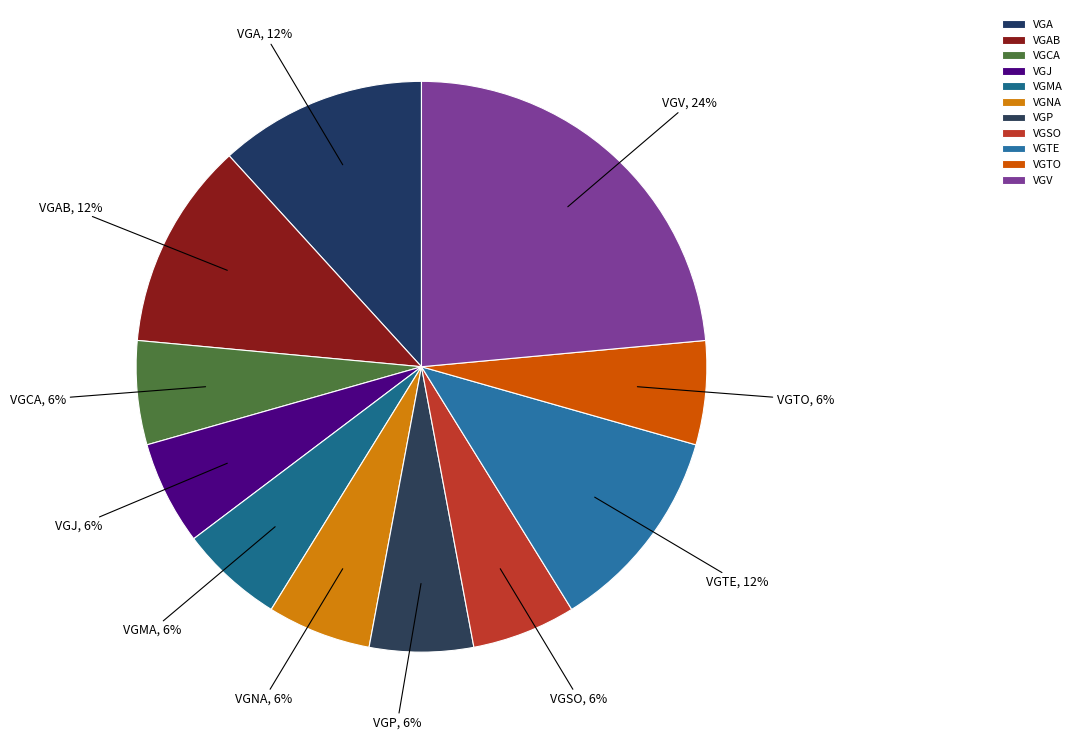

What is the largest slice in the pie chart?

VGV